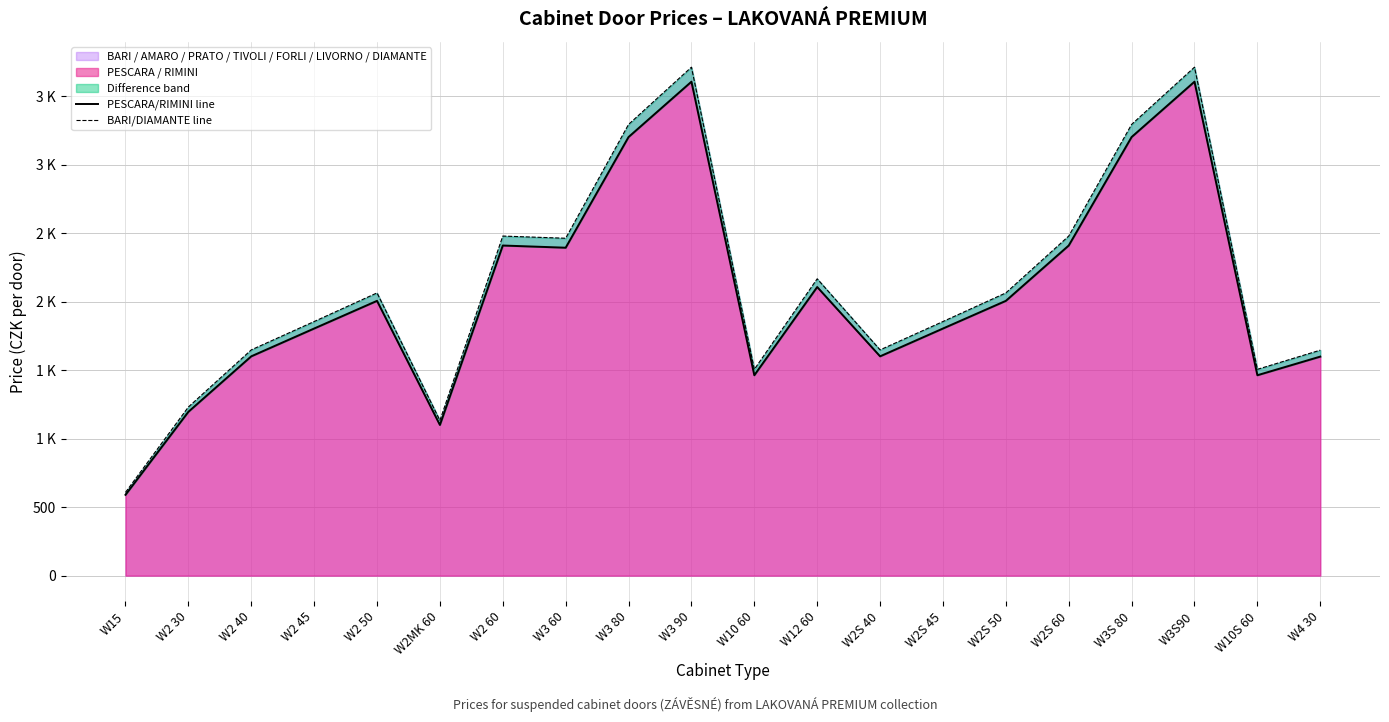

True or false: PESCARA/RIMINI line and BARI/DIAMANTE line intersect in this chart.

False